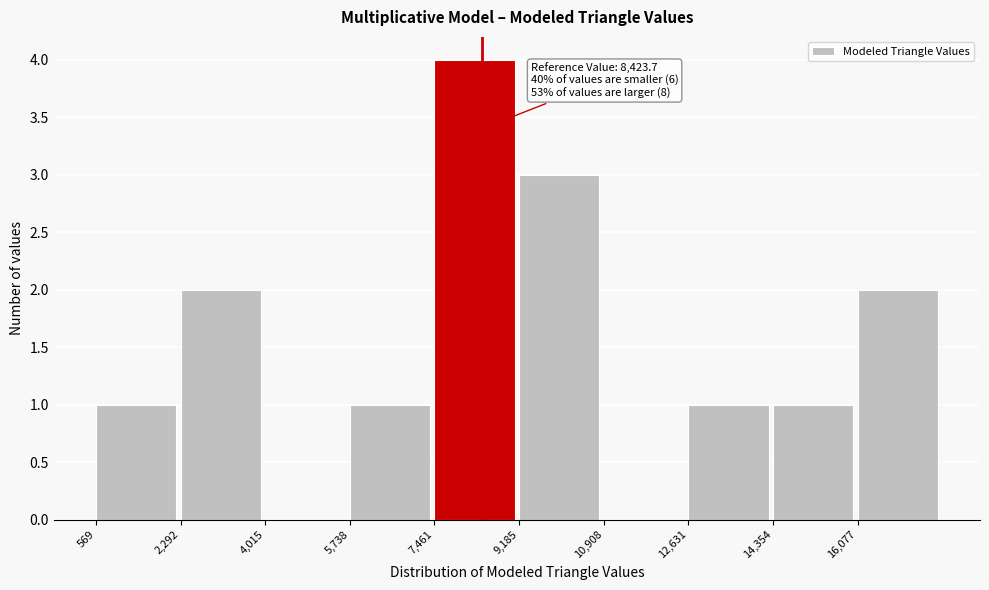

Over which range of the x-axis is the bar tallest?

7400 to 9200